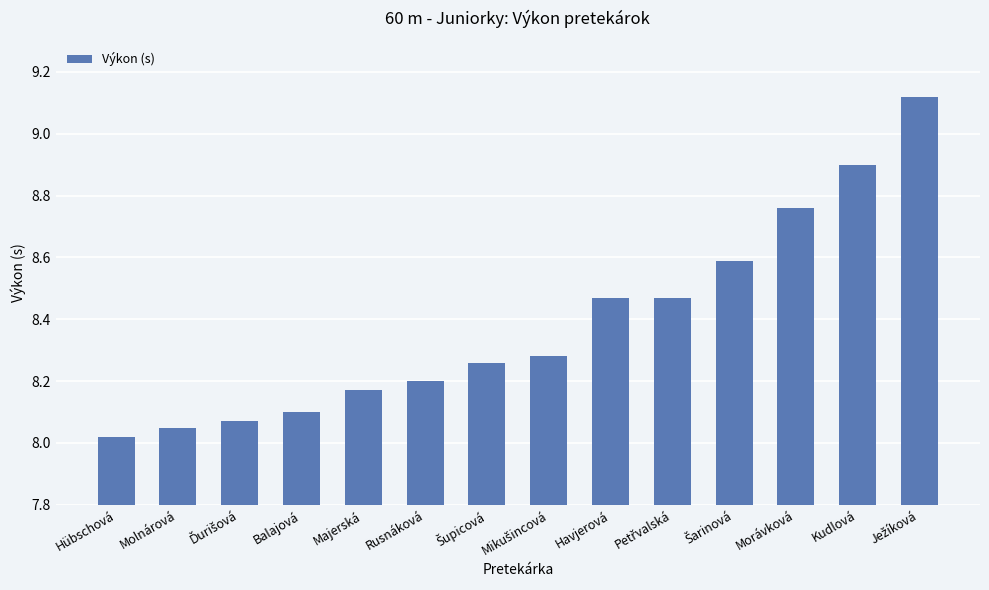

What is the change in value from Balajová to Rusnáková?

+0.1